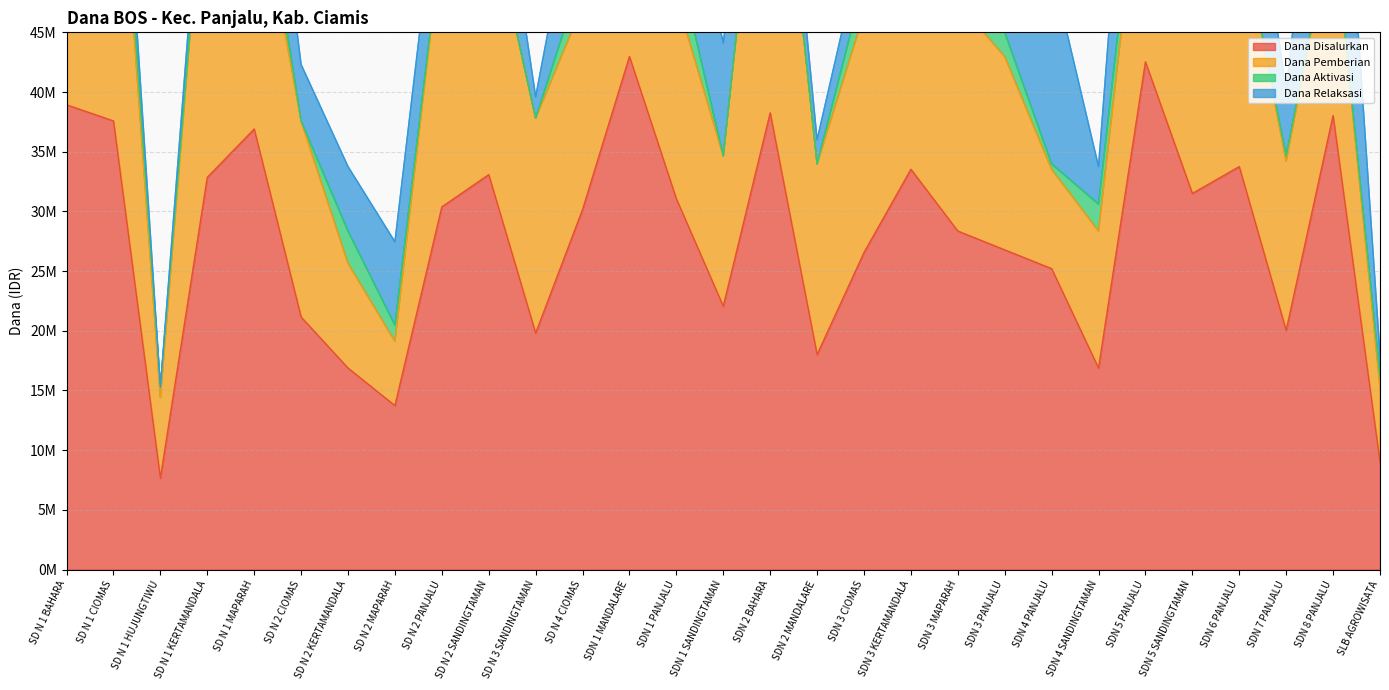

Which series has the largest range (max minus min)?

Dana Disalurkan